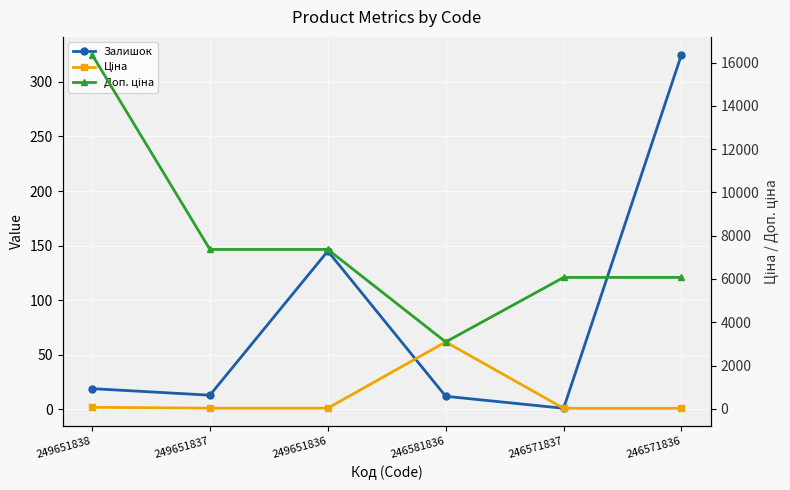

Which series changed the most between 249651836 and 246571836?

Доп. ціна